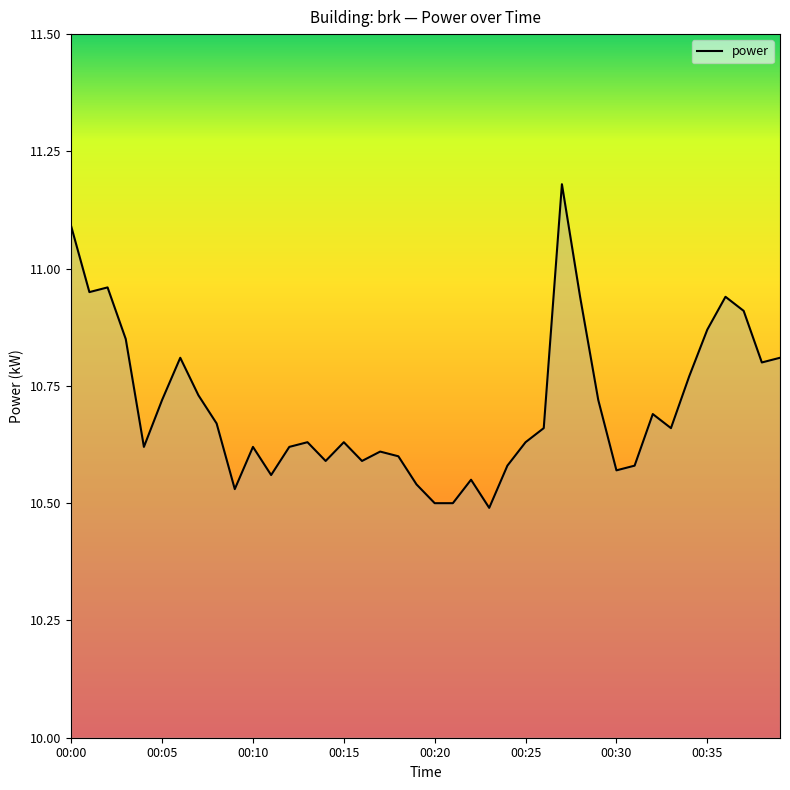

Does the chart have visible grid lines?

No